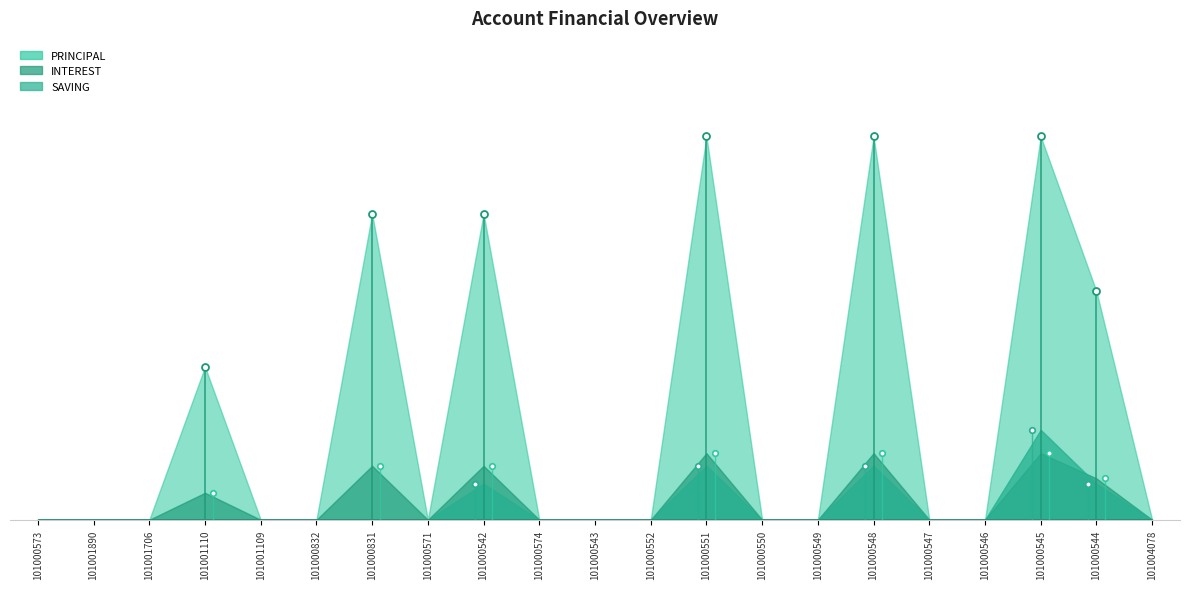

What is the difference between the highest and lowest values at 101000831?

17000